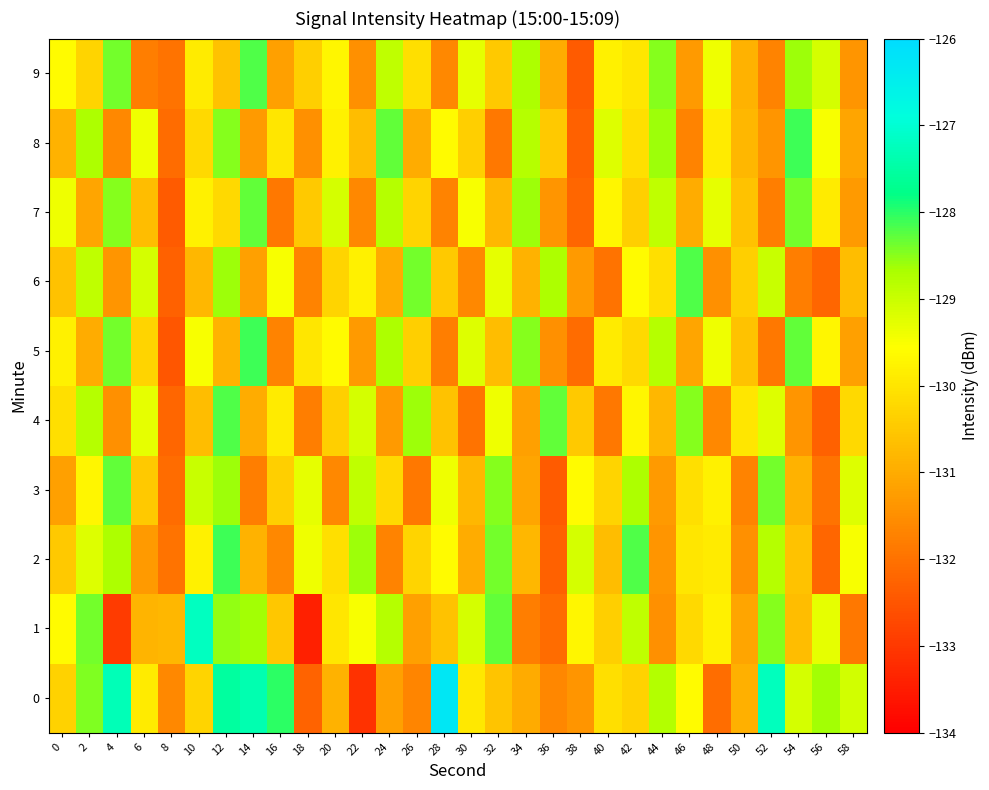

Count the number of categories in the chart.

30